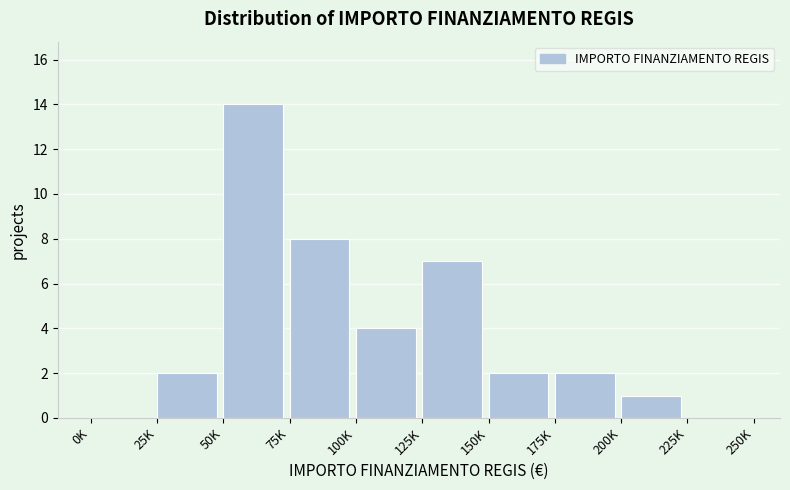

Reading left to right, extract all data points from this chart.

0K=0	25K=2	50K=14	75K=8	100K=4	125K=7	150K=2	175K=2	200K=1	225K=0